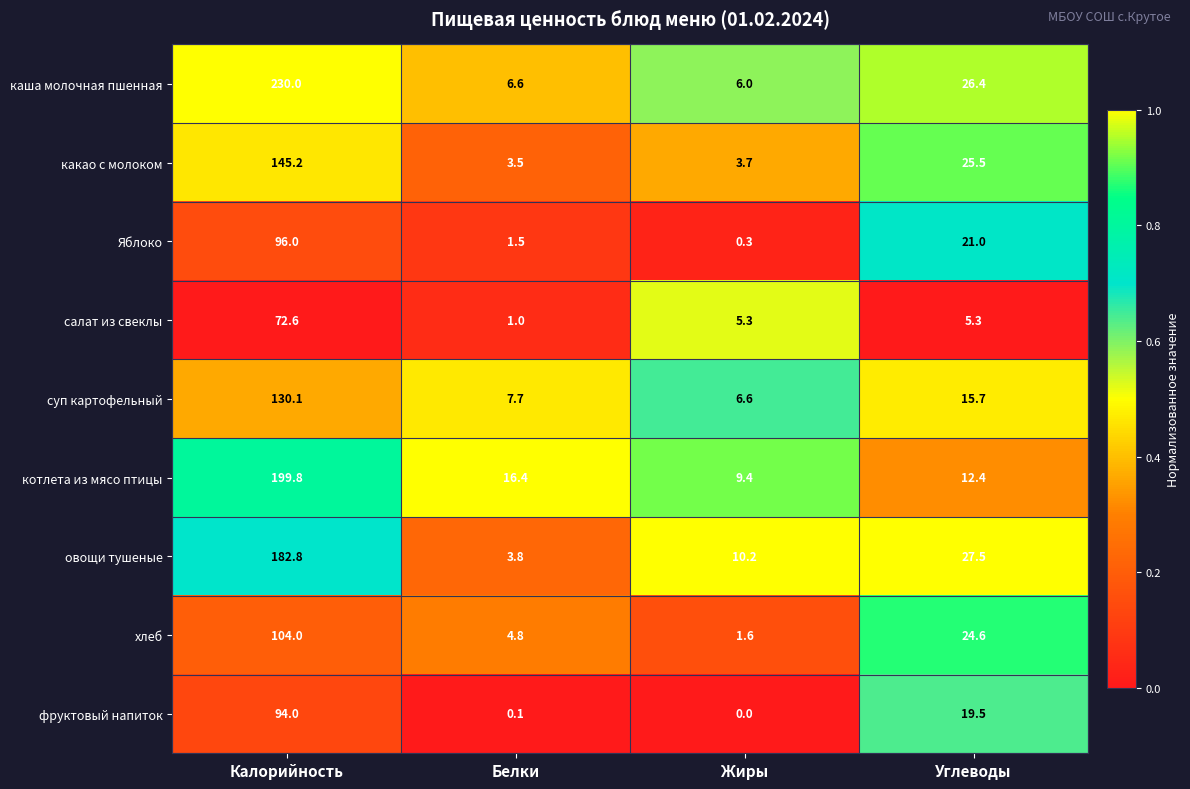

At which label does овощи тушеные first exceed 27?

Калорийность